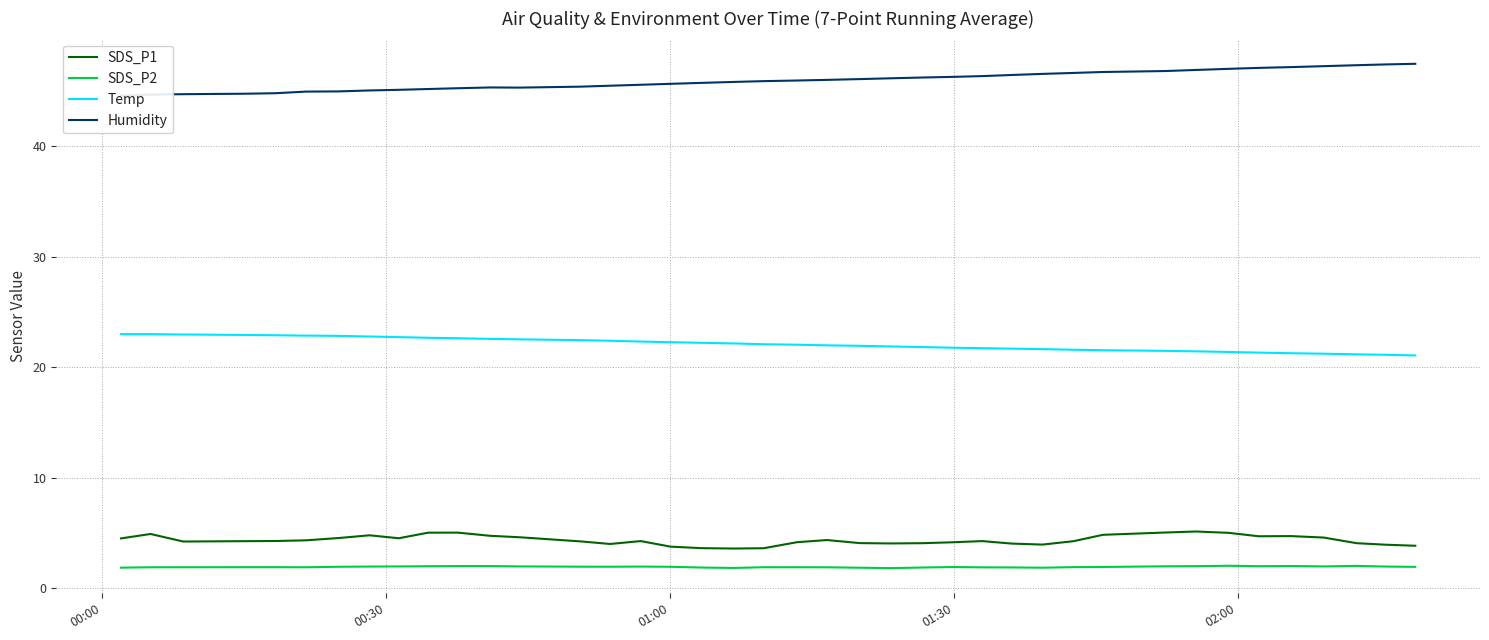

In Humidity, how many points are lower than both neighbors (excluding endpoints)?

1